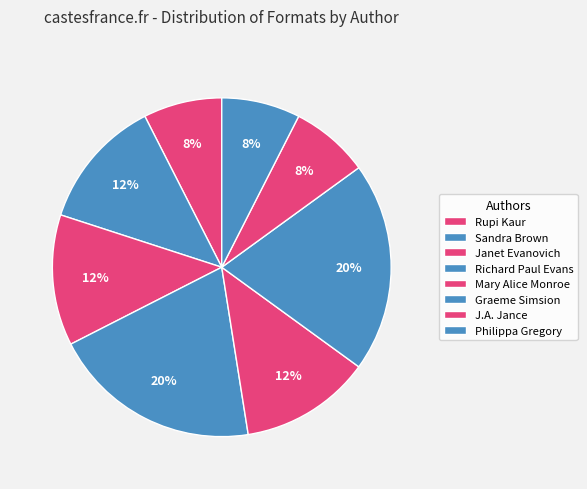

To the nearest percent, what portion does Philippa Gregory represent?

8%